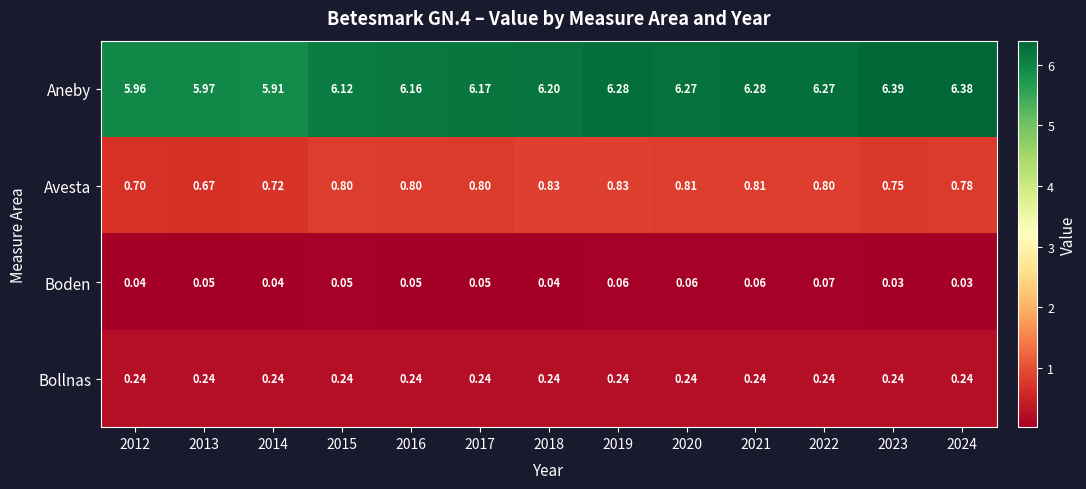

Which series changed the most between 2015 and 2019?

Aneby